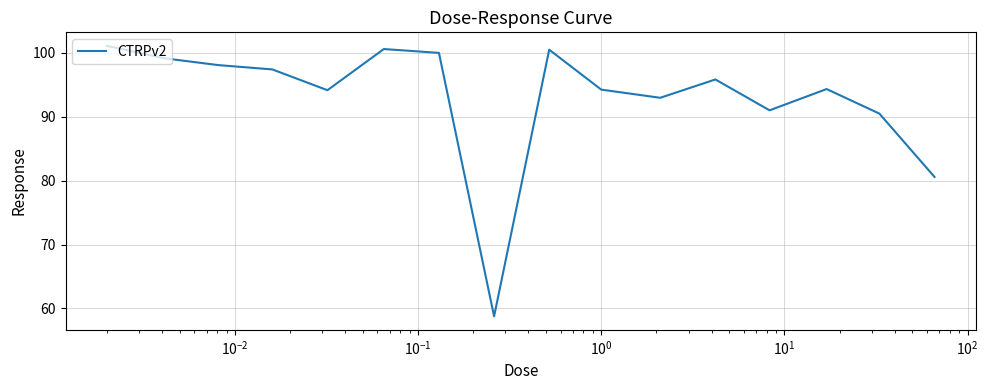

What is the minimum value shown in the chart?

58.8